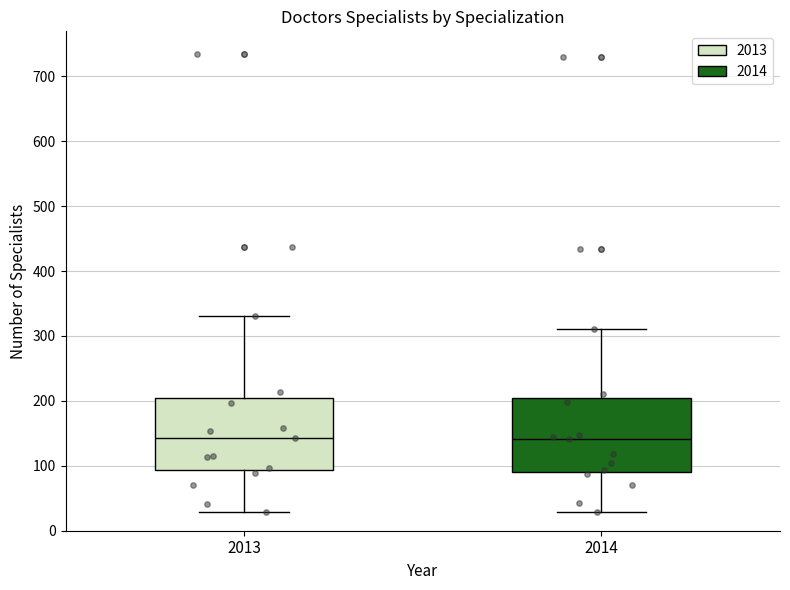

Reading left to right, transcribe this box plot: for each box, give where its median line is, the range the box spans, and where its two whiskers end, as read against the y-axis. The values are not printed on the chart, so give them approximately, as read against the axis.

2013: median 140, box 90 to 210, whiskers 30 to 330
2014: median 140, box 90 to 200, whiskers 30 to 310